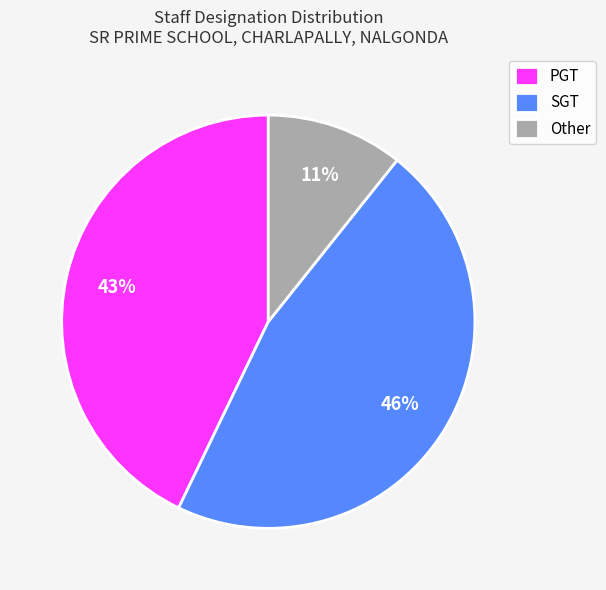

Does Other represent more than half of the total?

No